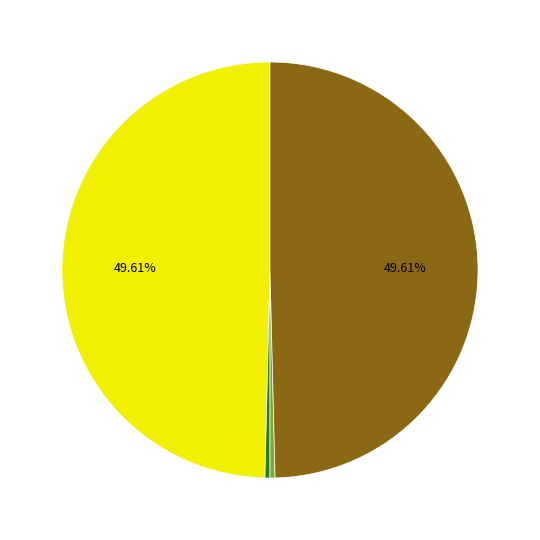

Does any single category account for the majority?

No